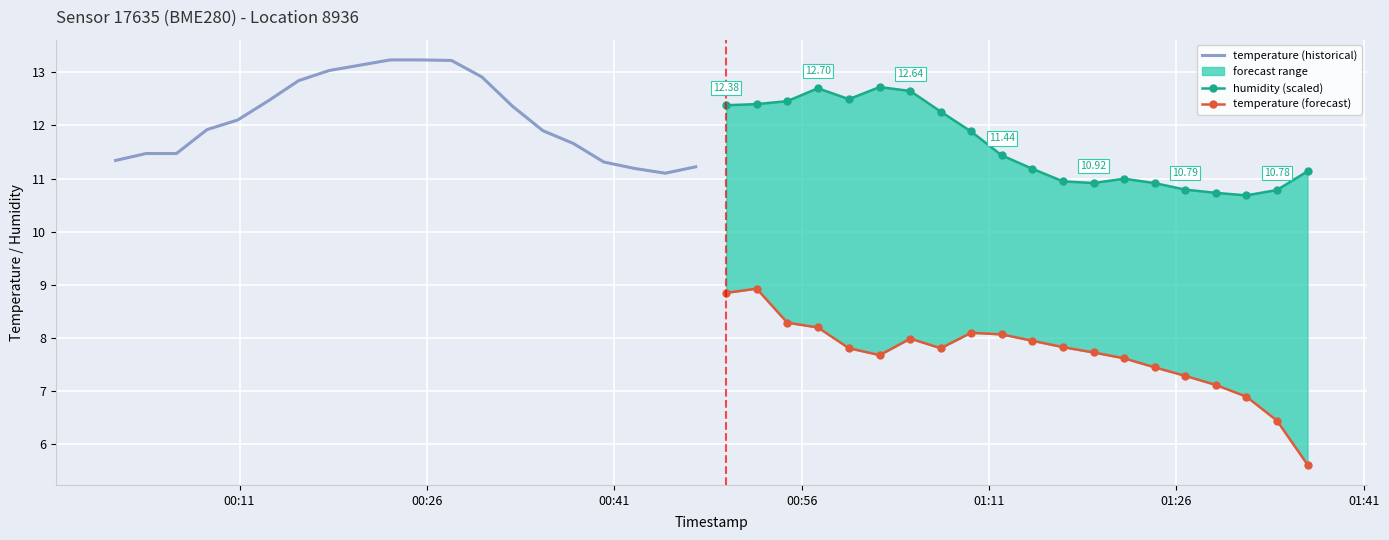

The value of temperature (historical) at 14 is 20.6. True or false?

False